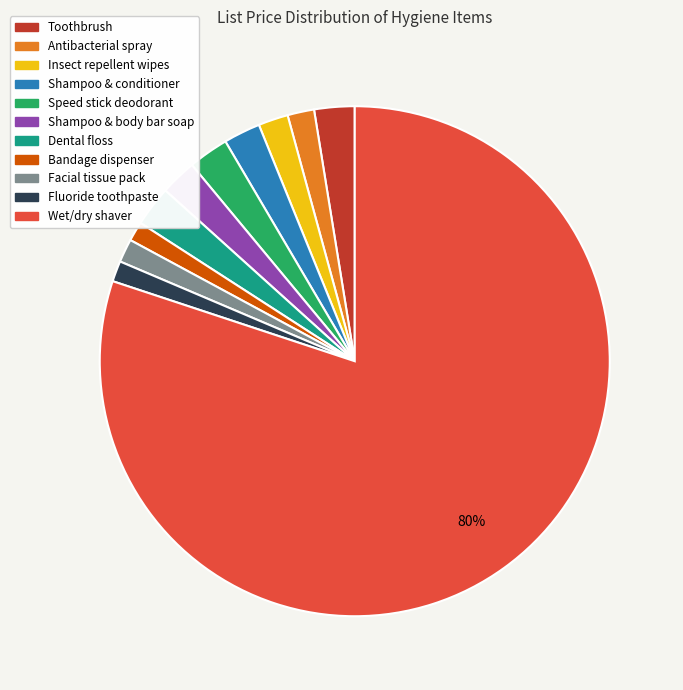

To the nearest percent, what is the average slice percentage?

9%